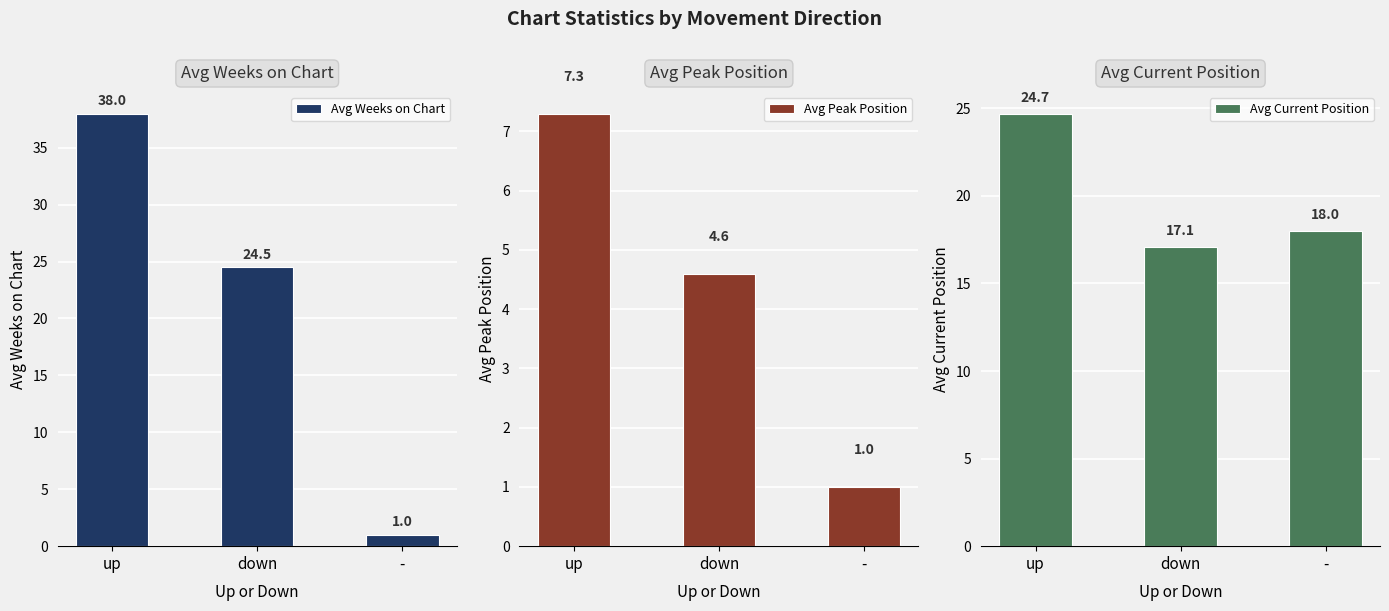

What is the label of the 1st bar from the left?

up